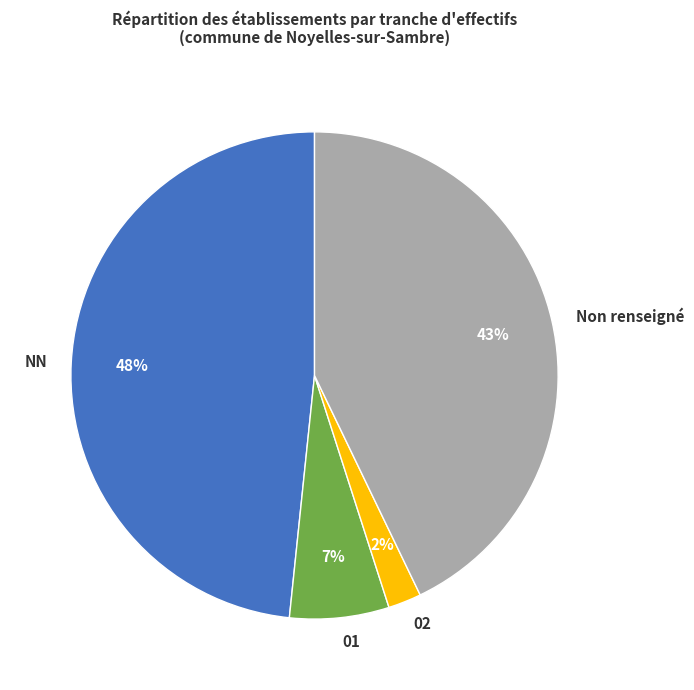

Does any single category account for the majority?

No